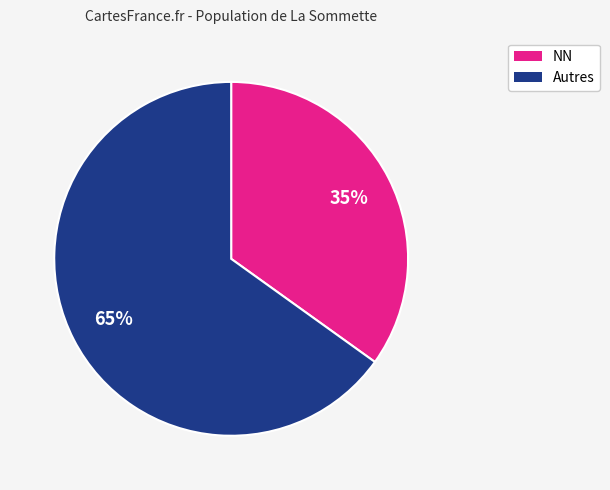

Is there any slice that represents more than half of the pie?

Yes